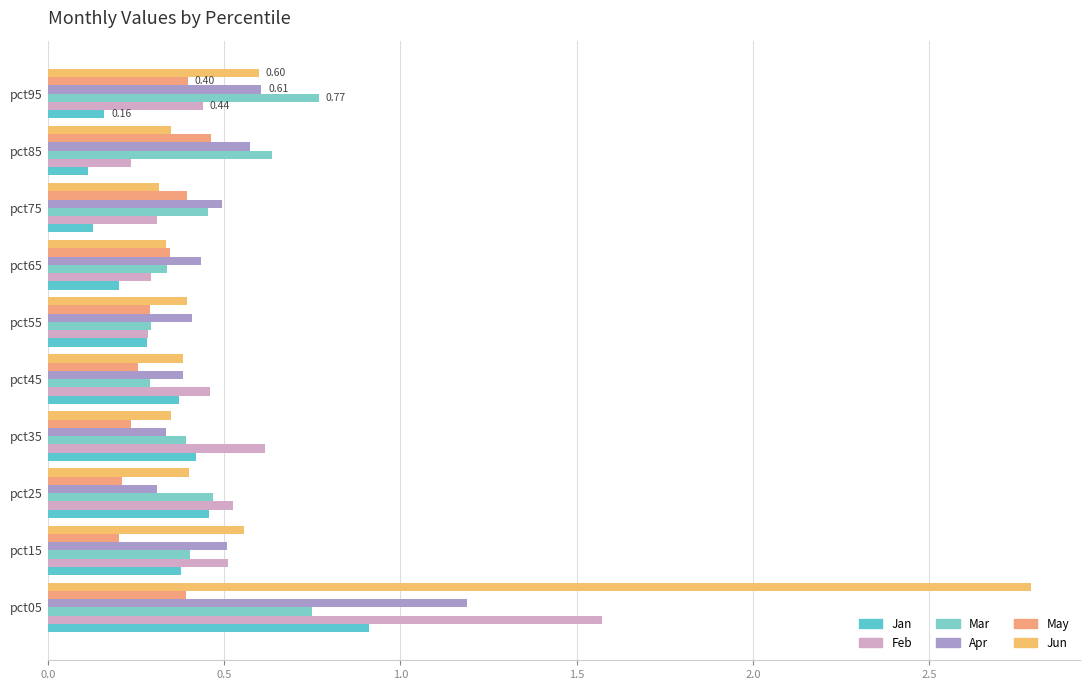

Count the number of categories in the chart.

10